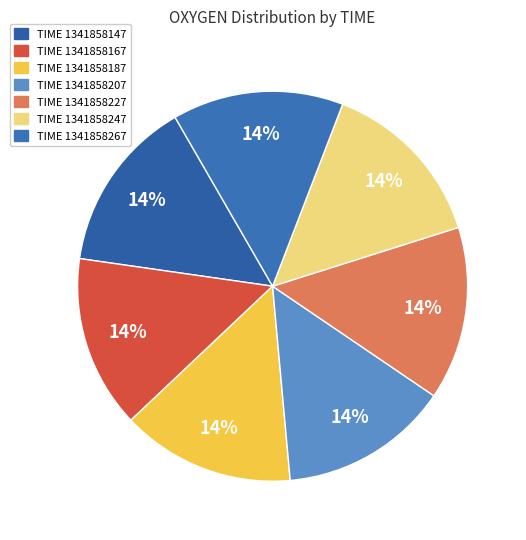

How many slices are in this pie chart?

7